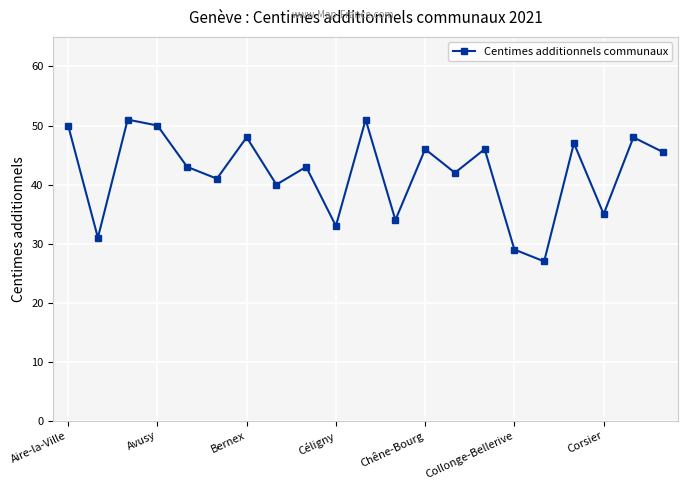

True or false: the data has more than 1 interior local peaks.

True